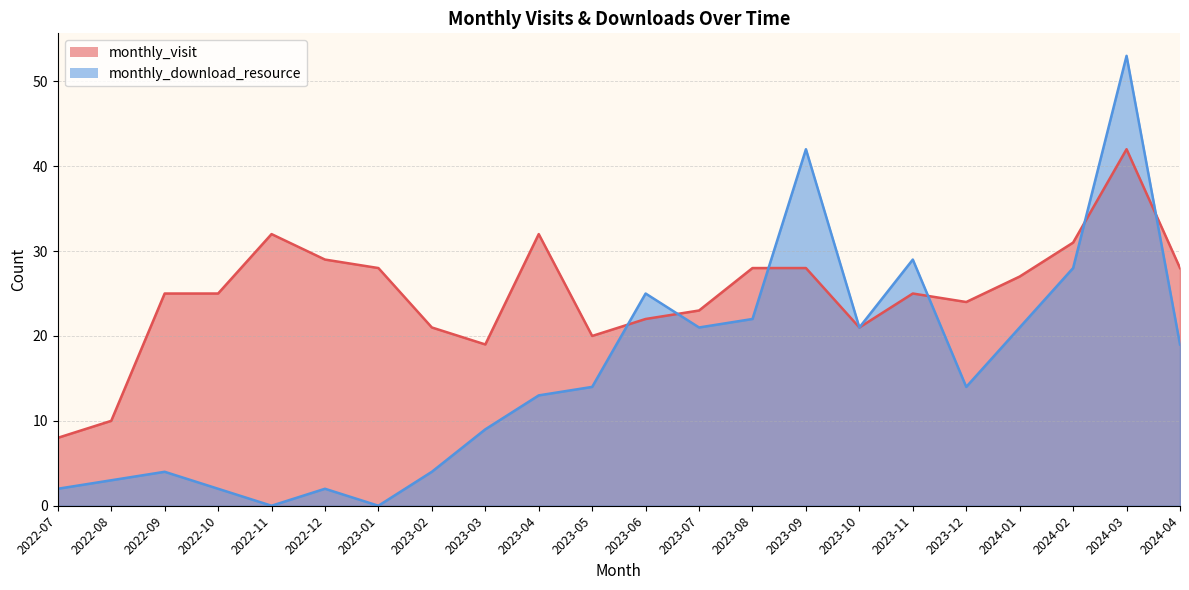

The value of monthly_download_resource at 2022-09 is 4. True or false?

True